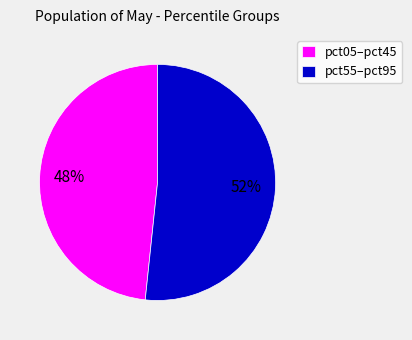

To the nearest percent, what percentage of the pie is pct05–pct45?

48%